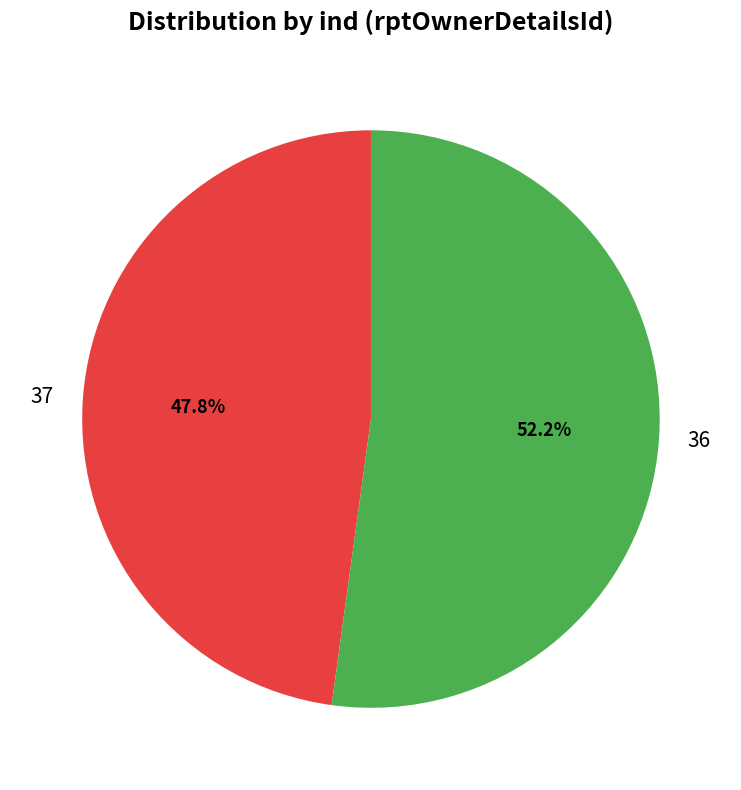

Is there any slice that represents more than half of the pie?

Yes